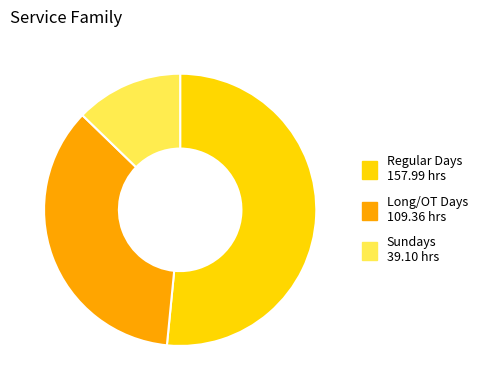

How many slices are in this pie chart?

3